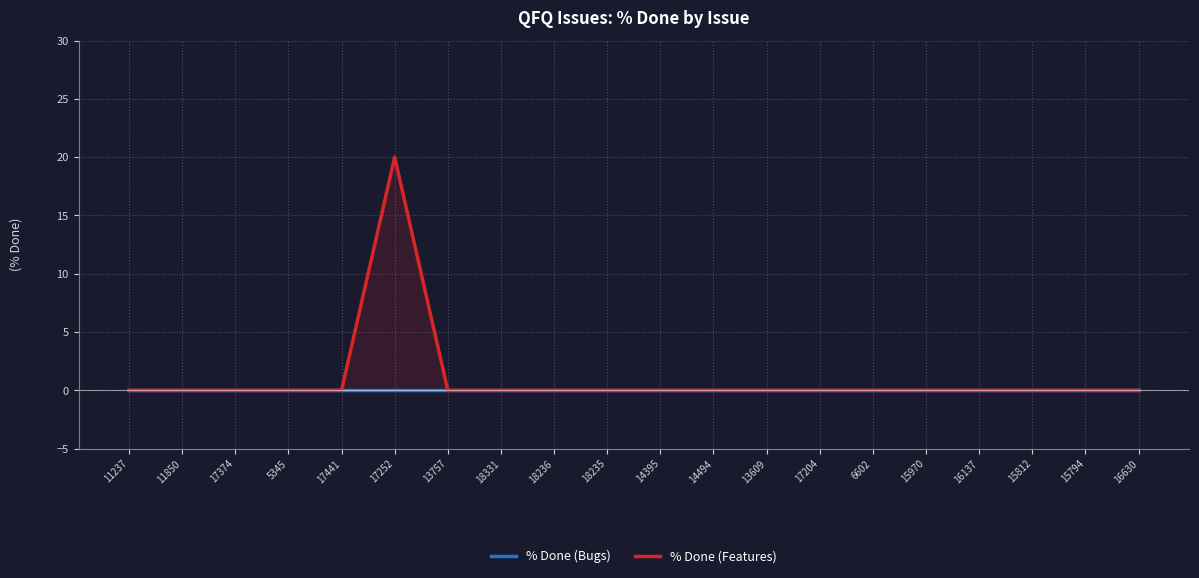

Rank the series at 18236 from lowest to highest value.

% Done (Bugs), % Done (Features)